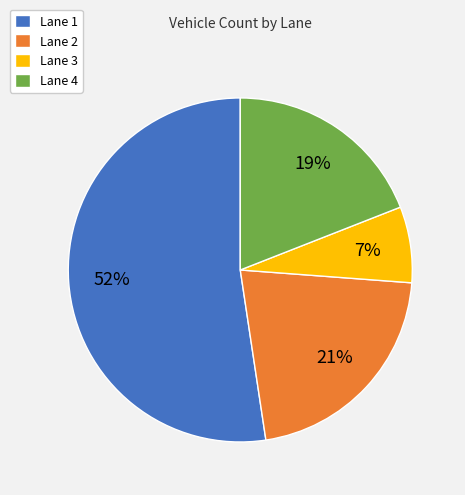

Approximately how many times larger is the value at Lane 2 compared to Lane 1?

0.4